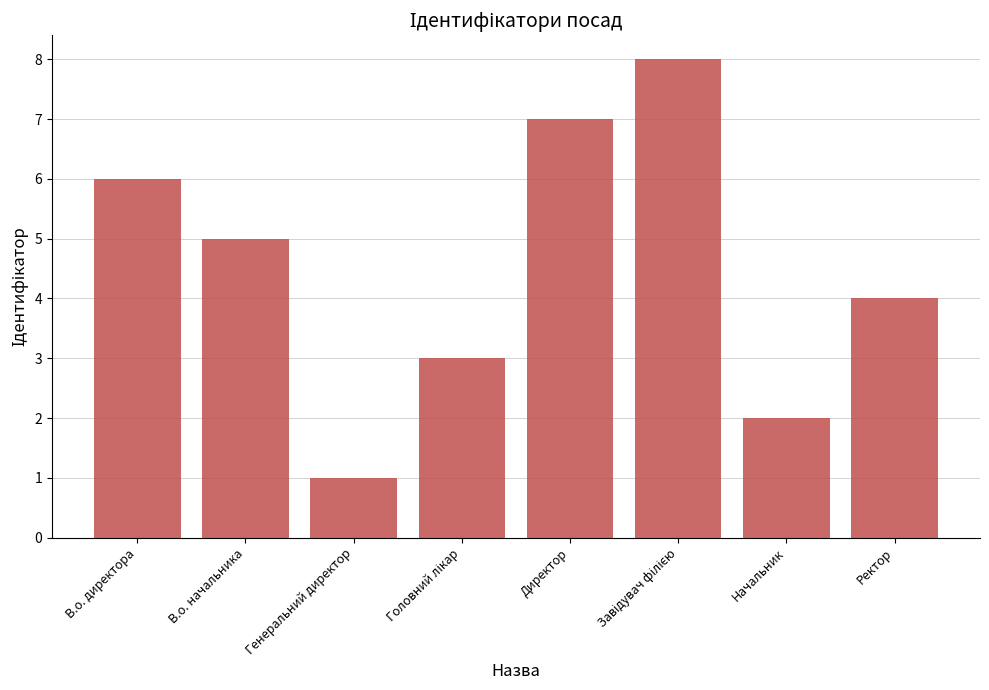

What is the value of the 4th bar from the left?

3